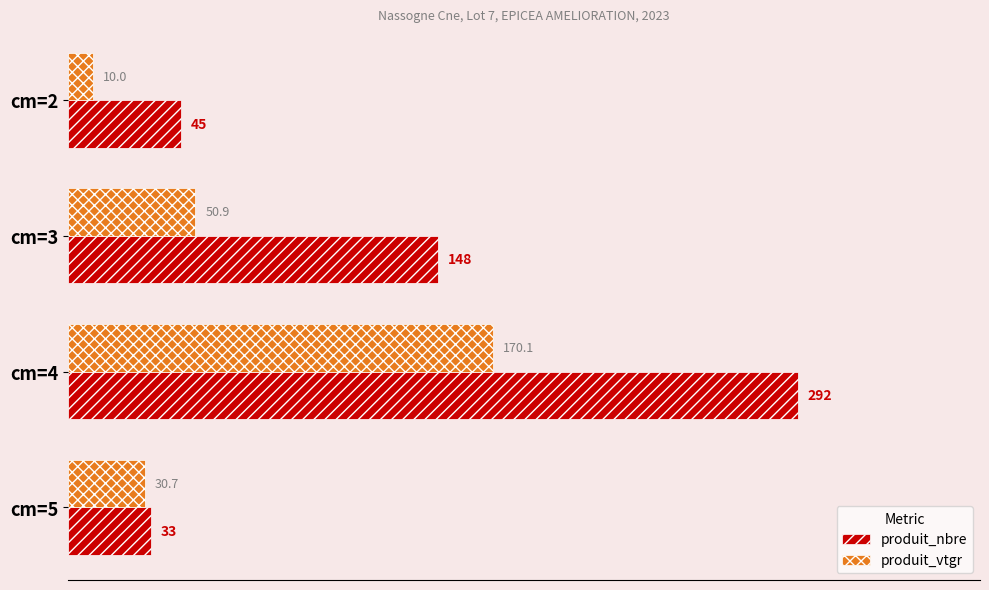

Between cm=3 and cm=4, which series saw the biggest shift?

produit_nbre